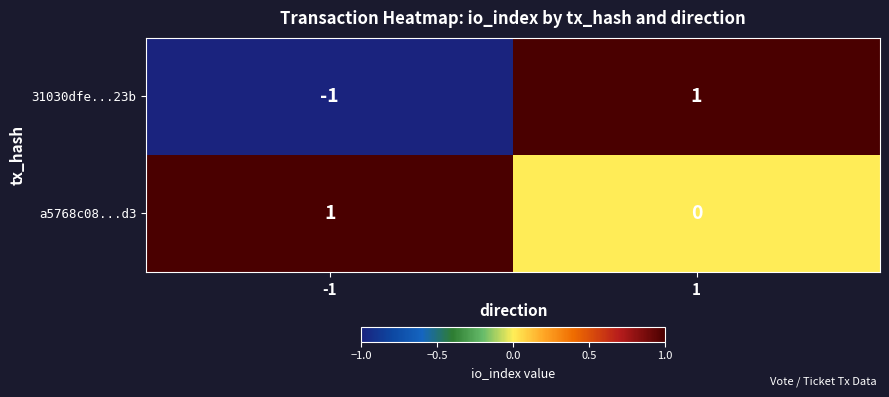

Count the number of categories in the chart.

2